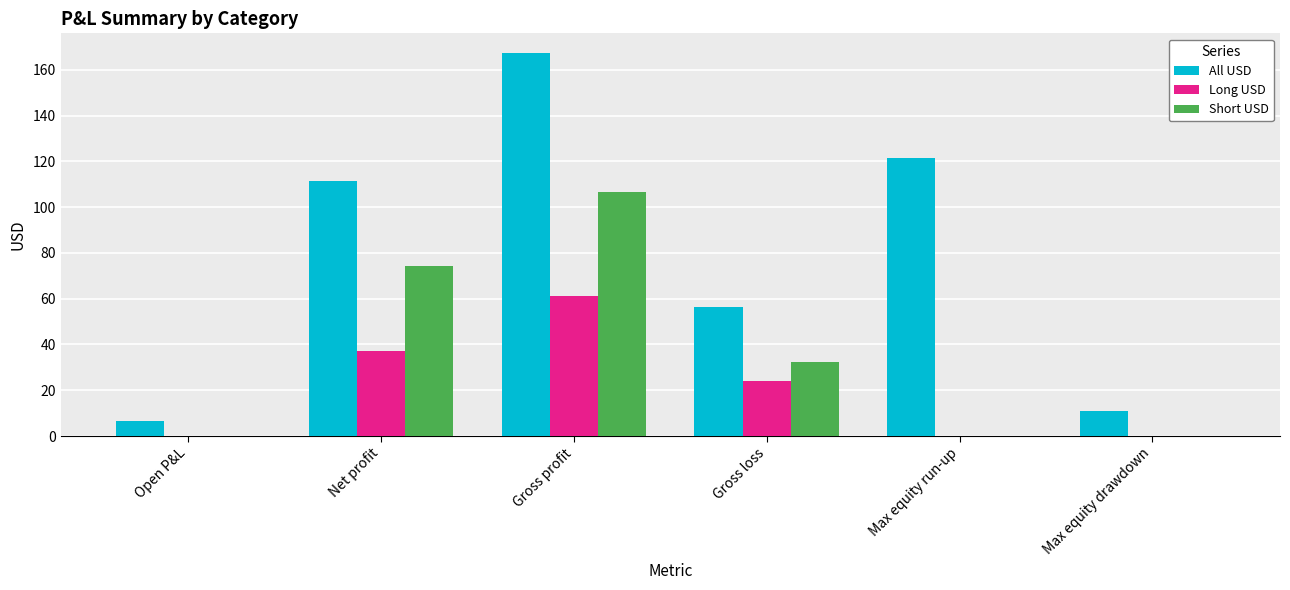

Reading right to left, what are all the values shown in this chart?

All USD: Max equity drawdown=11.1	Max equity run-up=121.6	Gross loss=56.3	Gross profit=167.5	Net profit=111.2	Open P&L=6.6
Long USD: Max equity drawdown=0.0	Max equity run-up=0.0	Gross loss=24.0	Gross profit=61.0	Net profit=37.0	Open P&L=0.0
Short USD: Max equity drawdown=0.0	Max equity run-up=0.0	Gross loss=32.3	Gross profit=106.6	Net profit=74.3	Open P&L=0.0